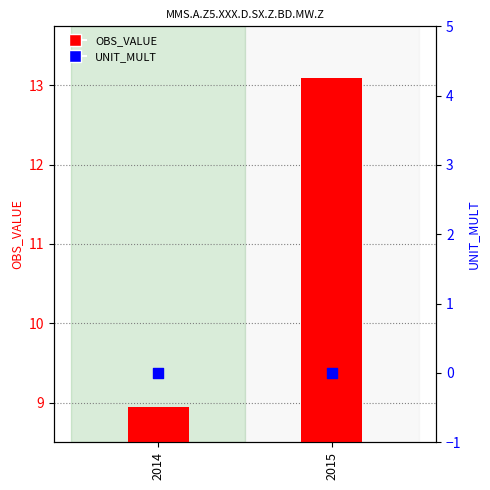

At which category is the sum across all series the highest?

2015